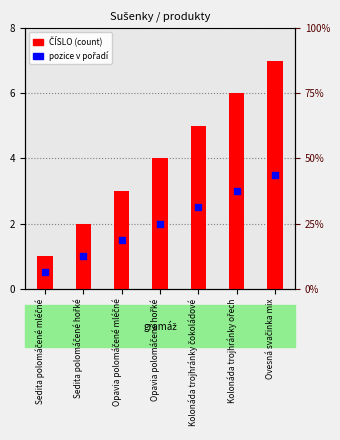

Which series has the largest total across all categories?

ČÍSLO